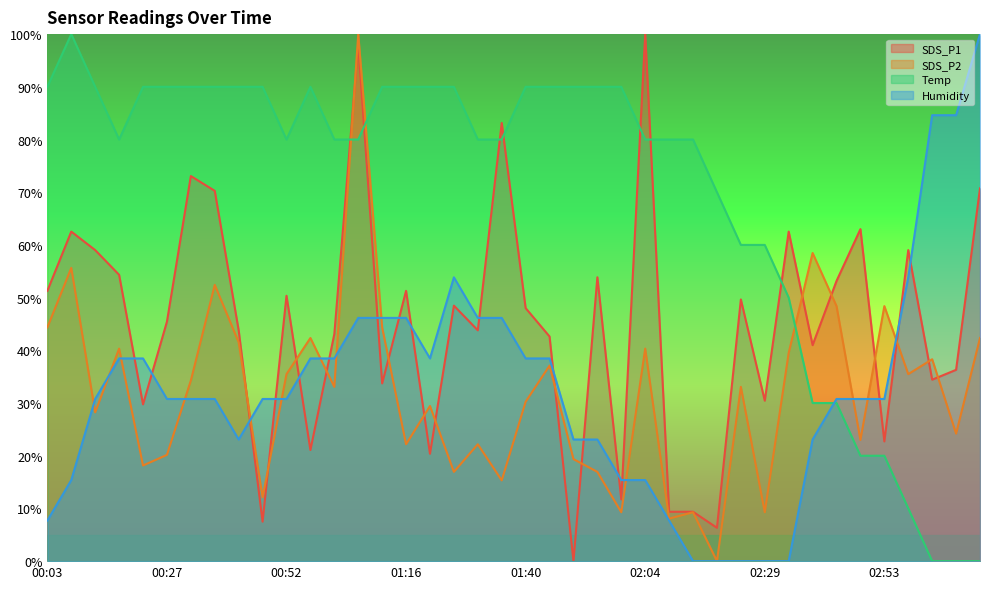

What is the label of the 27th point from the left?

02:09